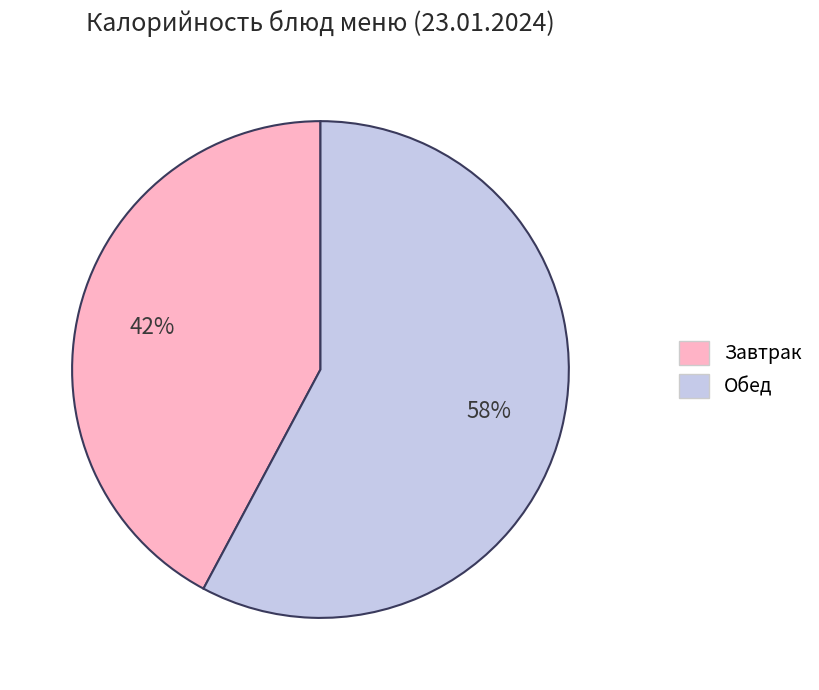

To the nearest percent, what is the average slice percentage?

50%